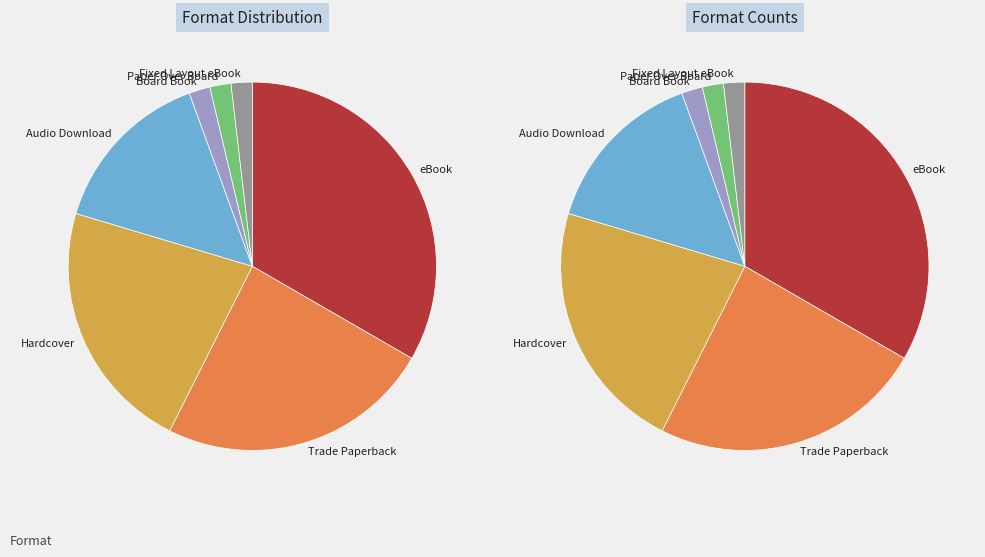

How much of the chart is everything except Trade Paperback?

75.9%